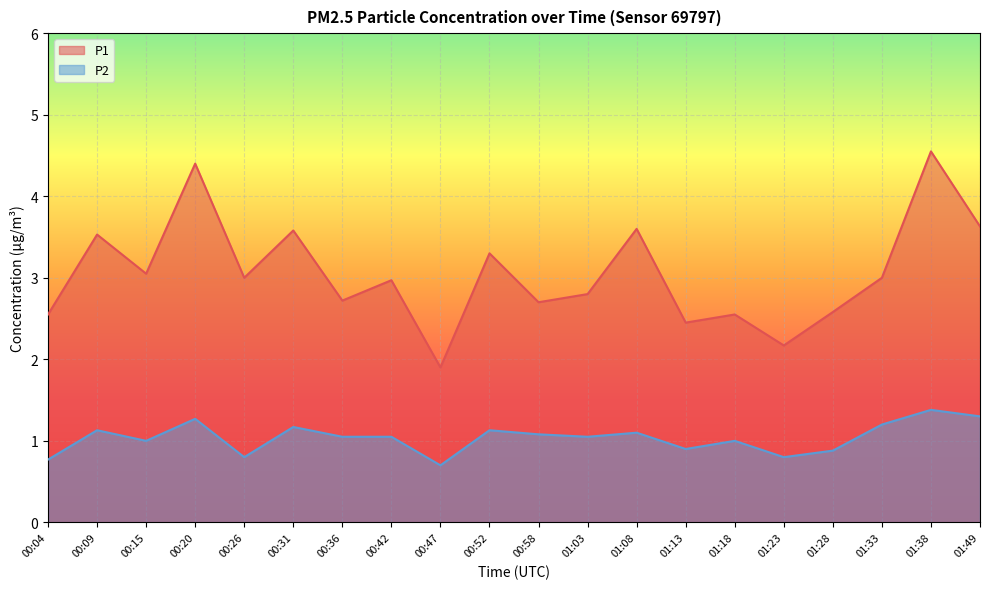

Count the number of categories in the chart.

20